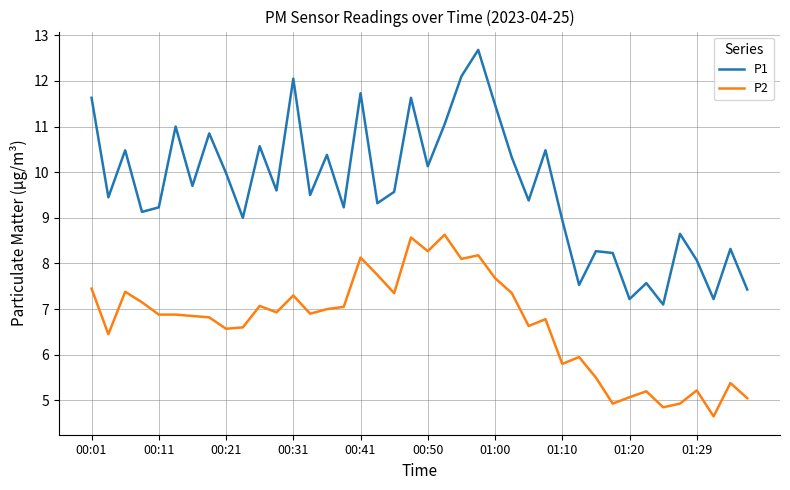

List the series in order of their peak value, lowest first.

P2, P1